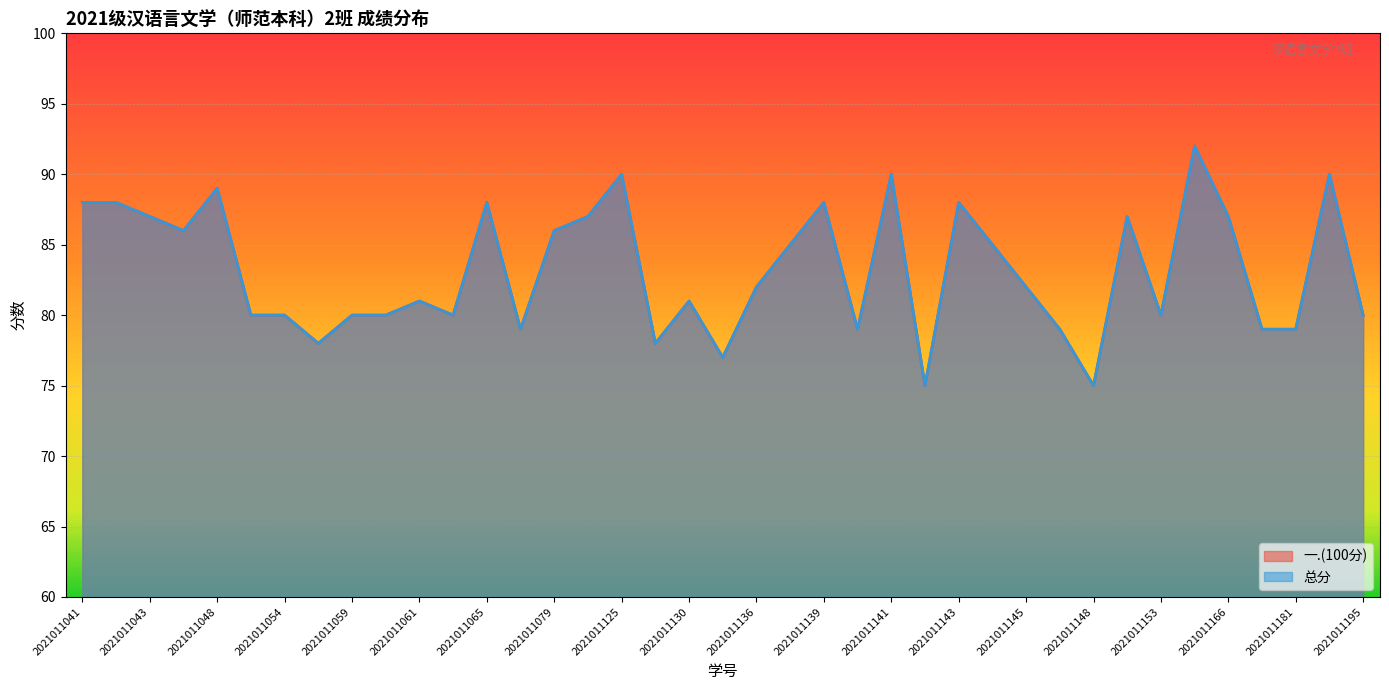

What is the sum of all 总分 values?

3245